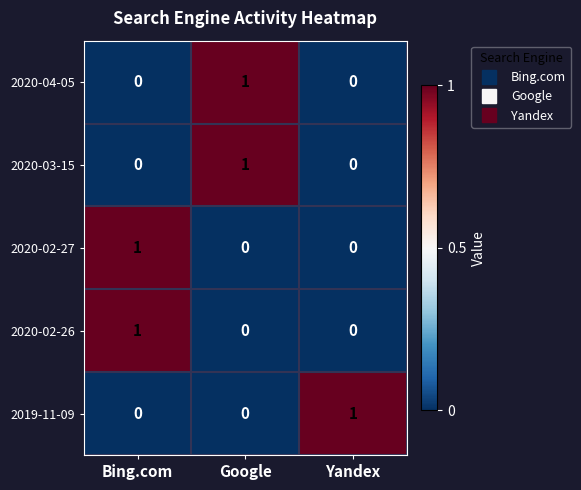

Is it true that 2020-02-27 equals 1 at Yandex?

False